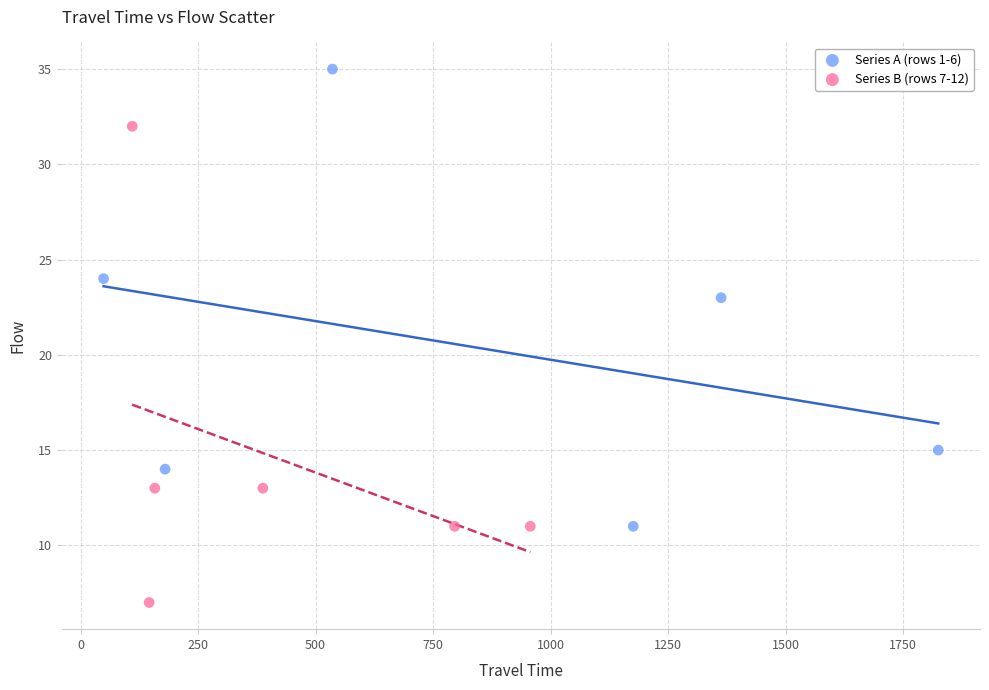

Which series contains the lowest Y value?

Series B (rows 7-12)